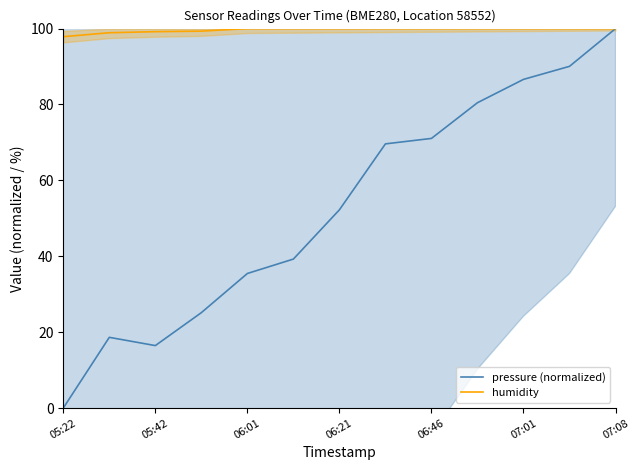

Reading left to right, extract all data points from this chart.

pressure (normalized): 0.0	18.6	16.5	25.1	35.5	39.3	52.2	69.6	71.1	80.5	86.6	90.1	100.0
humidity: 97.9	98.9	99.2	99.3	100.0	100.0	100.0	100.0	100.0	100.0	100.0	100.0	100.0